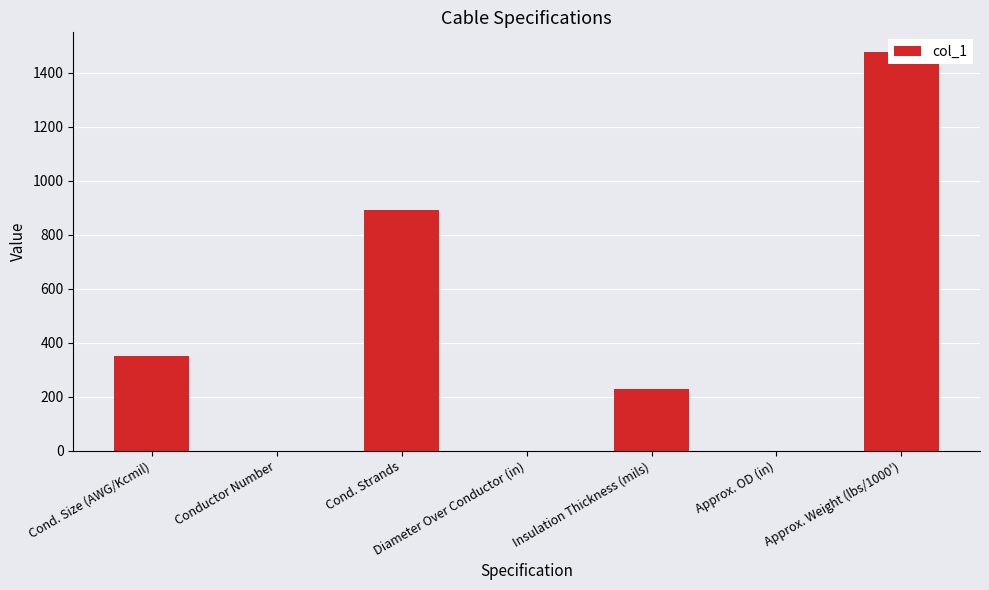

What is the difference between the maximum and minimum values?

1474.3